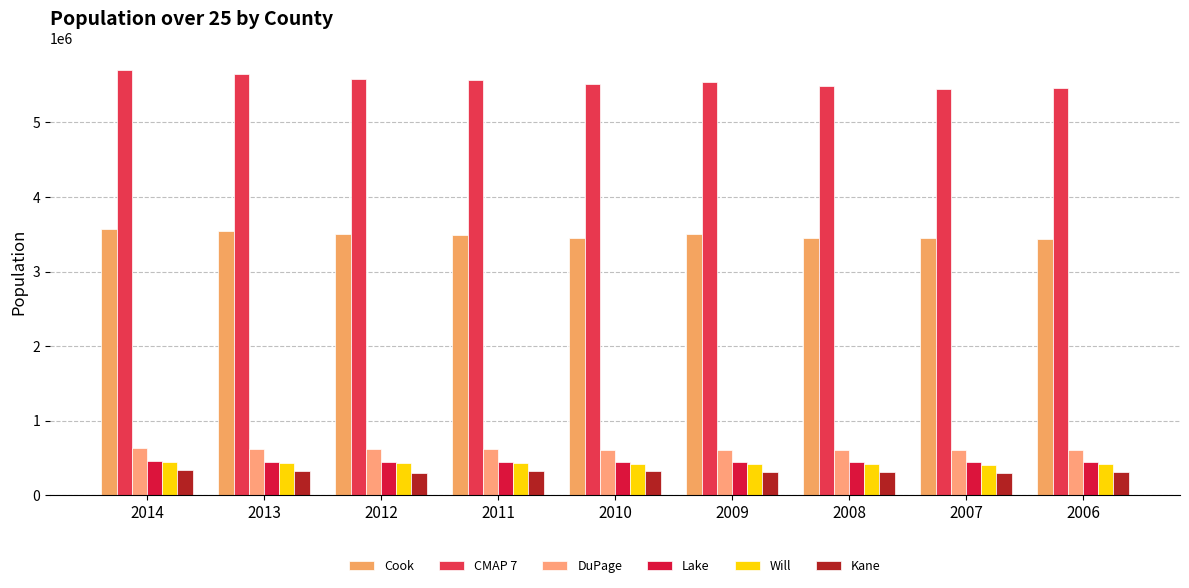

Which series has the largest total across all categories?

CMAP 7